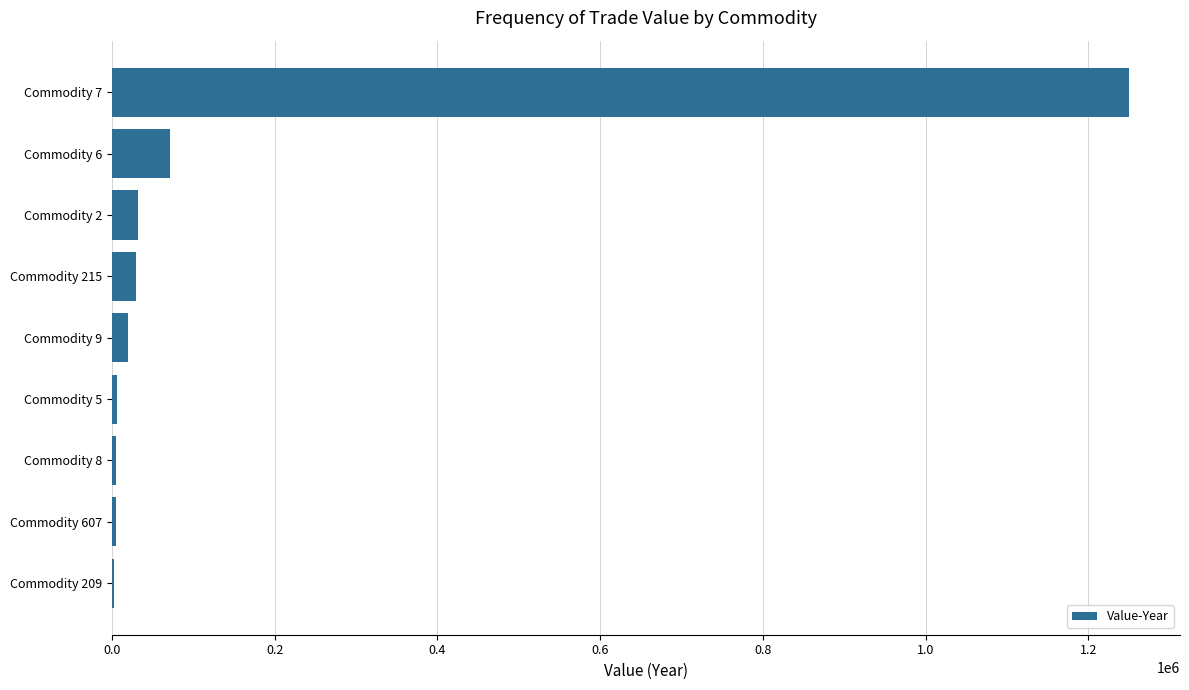

What is the maximum value shown in the chart?

1250137